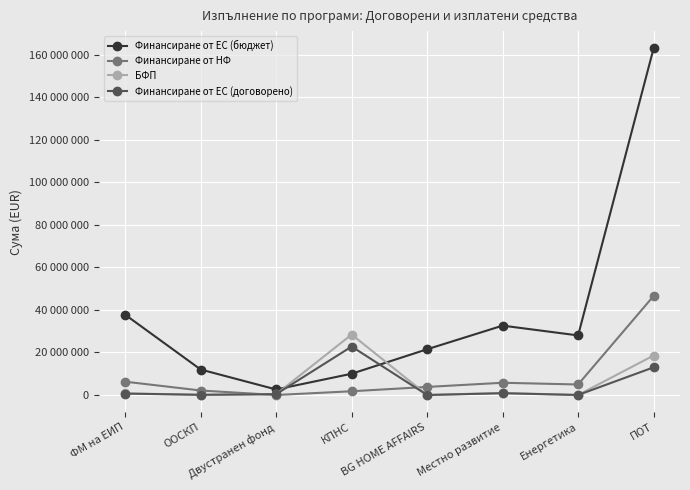

True or false: Финансиране от ЕС (договорено) has more than 2 interior local peaks.

False